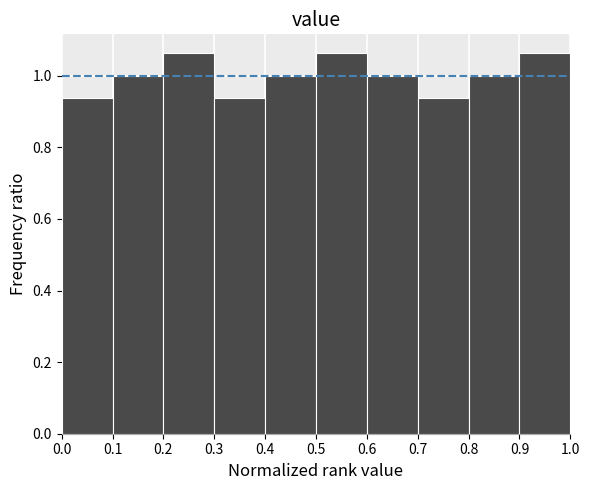

How tall is the bar that spans 0.5 to 0.6 on the x-axis? The values are not printed on the chart, so give them approximately, as read against the axis.

1.06